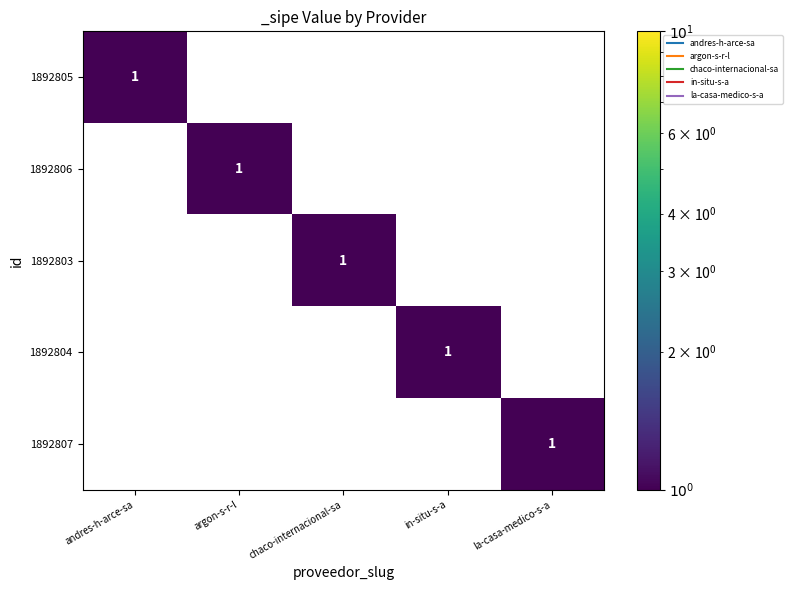

At how many categories does at least one series exceed 0?

5